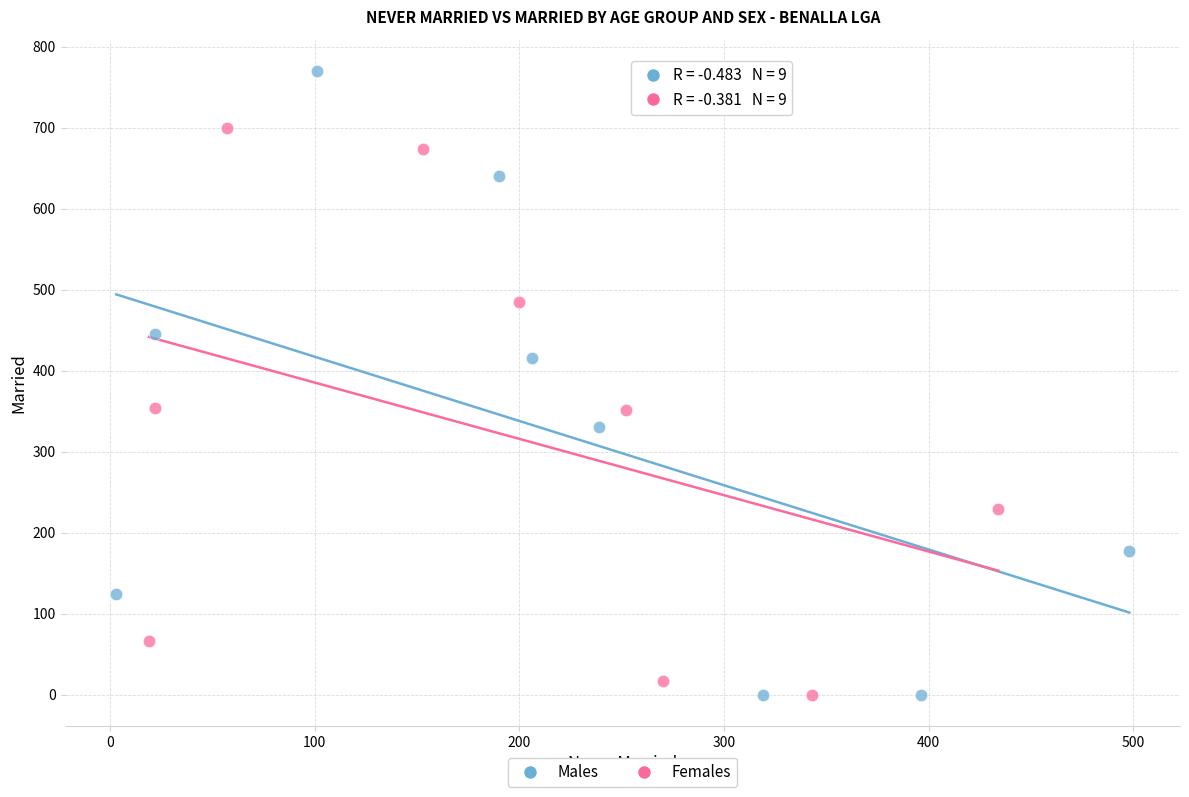

What are all the series names shown in the legend?

Males, Females